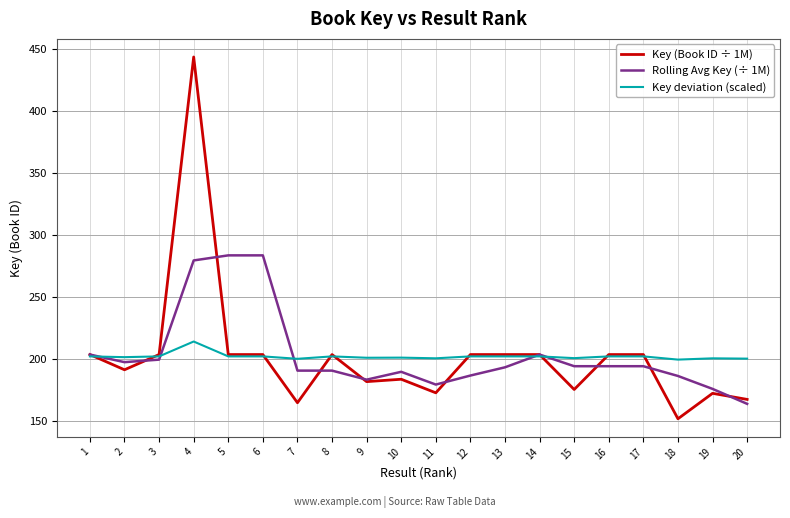

What is the sum of all Key deviation (scaled) values?

4034.4